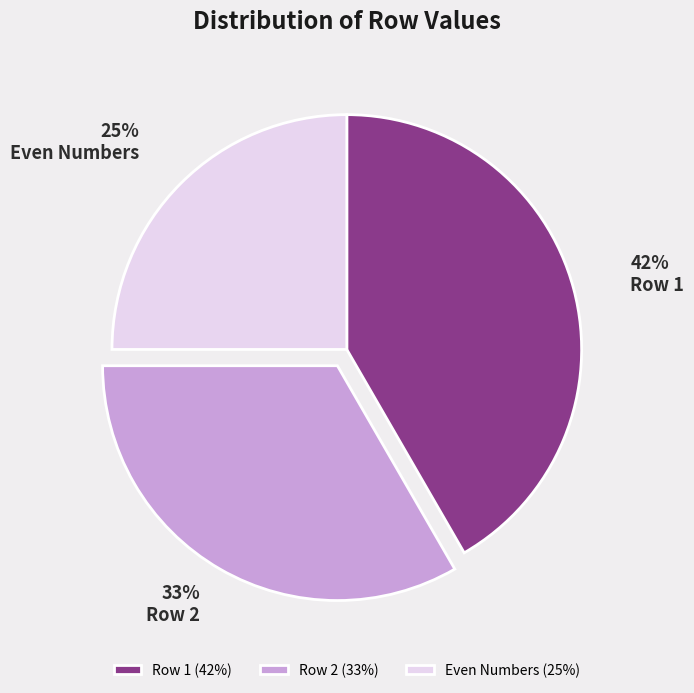

Which slice is the largest?

Row 1